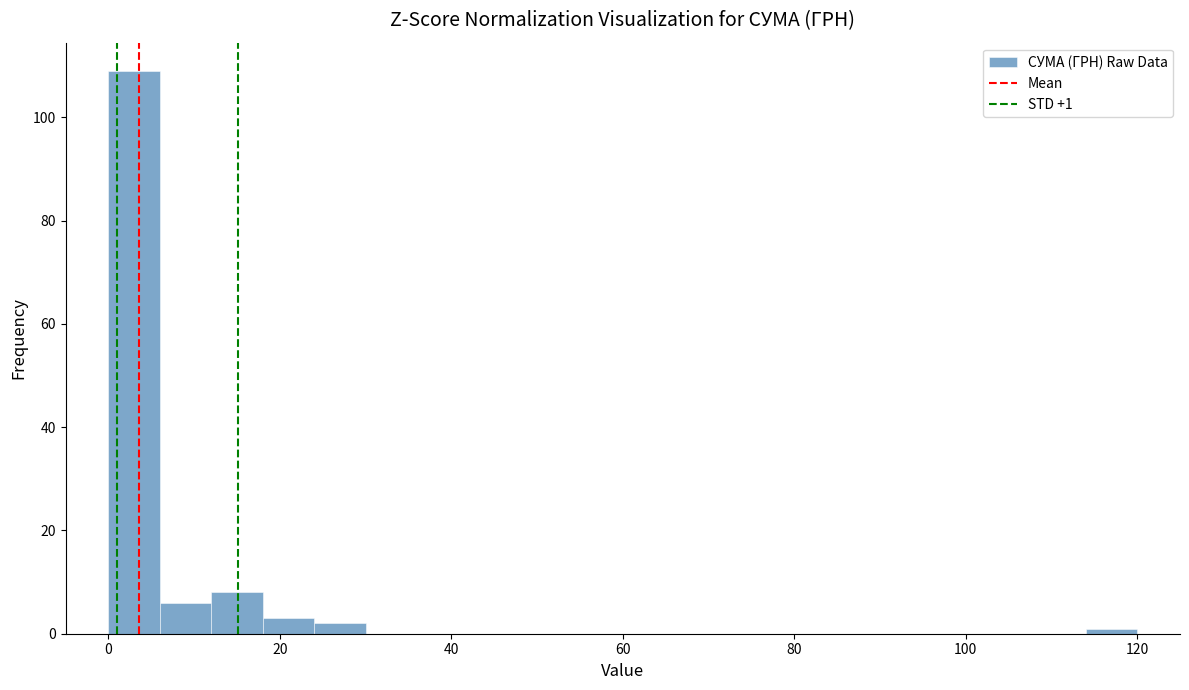

Read against the x-axis, roughly where is the centre of the tallest bar?

4